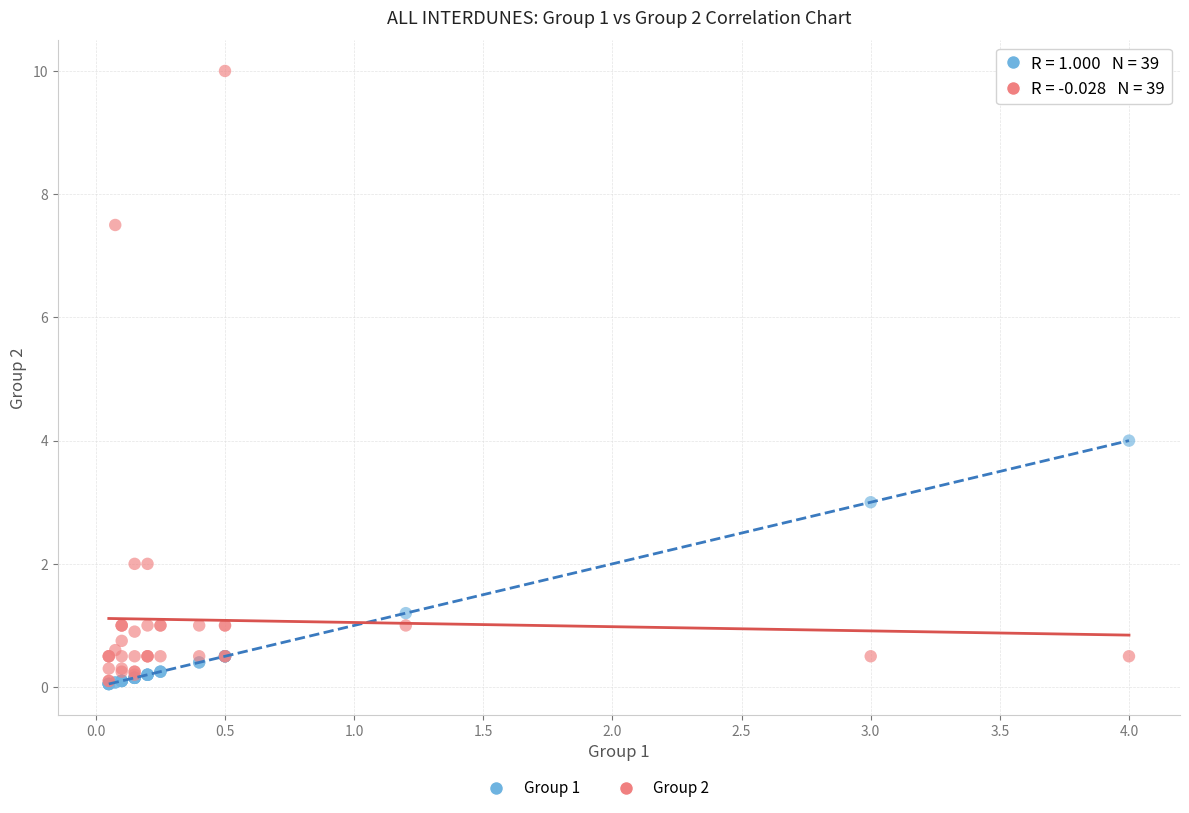

Which series has the largest Y range (max minus min)?

Group 2